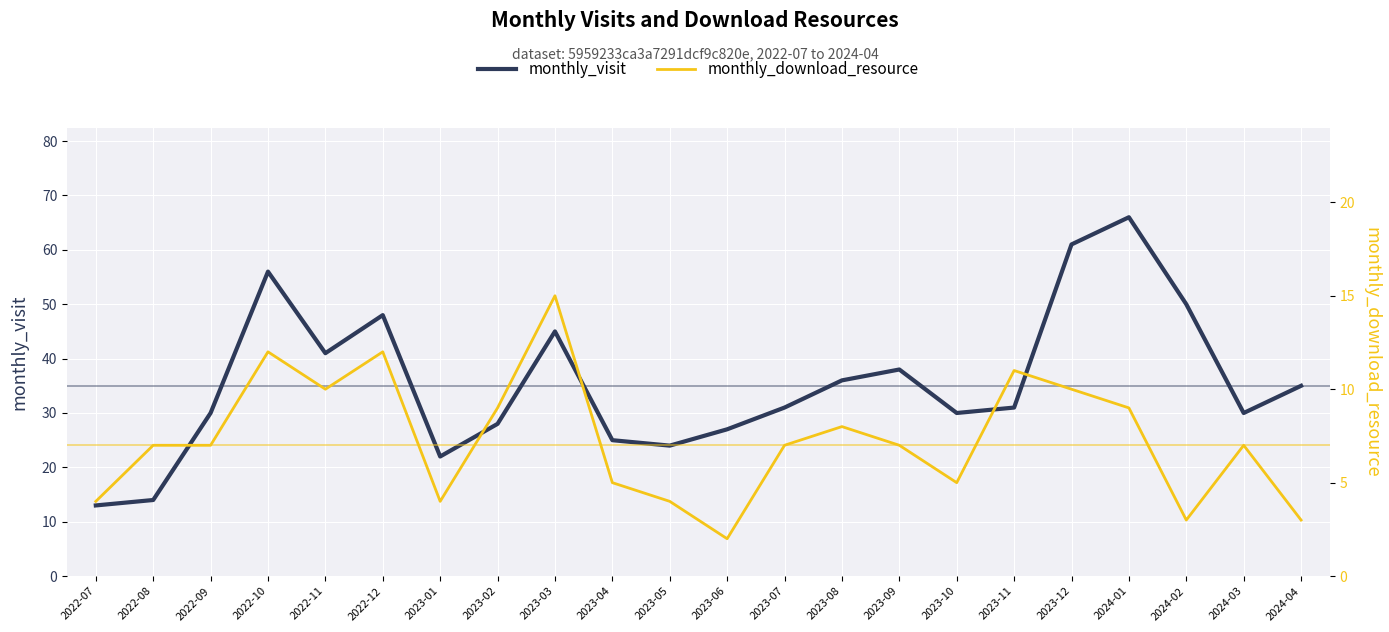

What are all the series names shown in the legend?

monthly_visit, monthly_download_resource